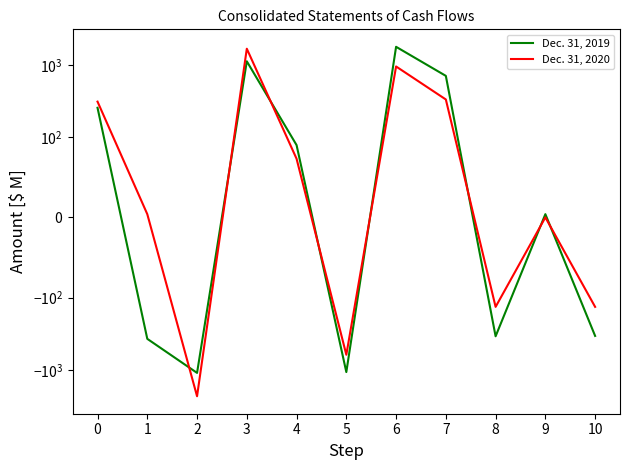

Is the value of Dec. 31, 2020 at 6 greater than the value of Dec. 31, 2019 at 4?

Yes